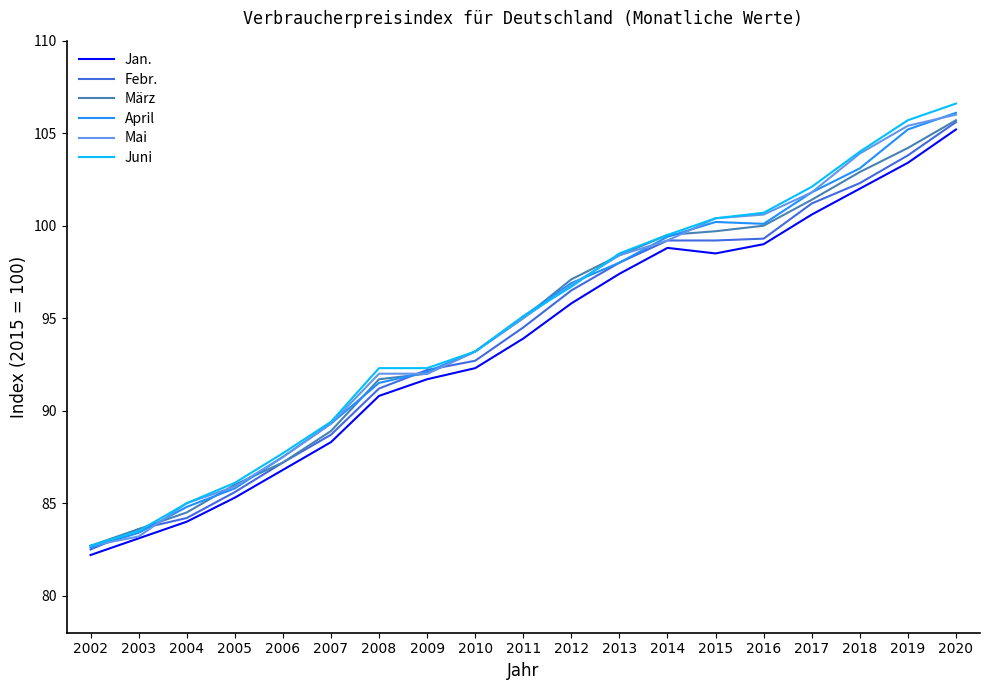

The Juni series shows 123.8 at 2006. True or false?

False